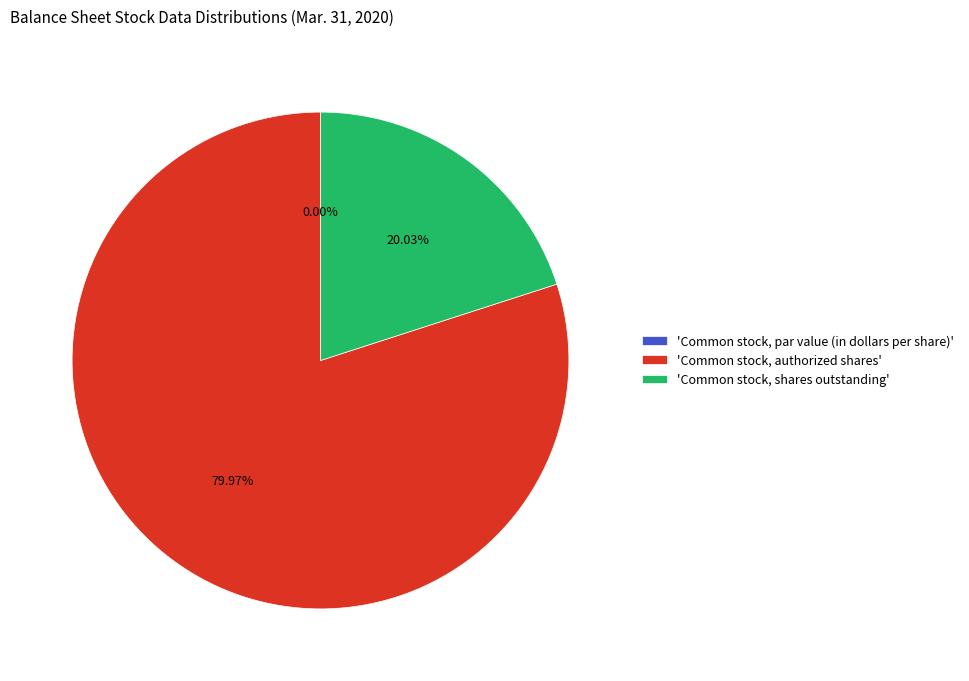

Which category has the smallest portion of the pie?

Common stock, par value (in dollars per share)